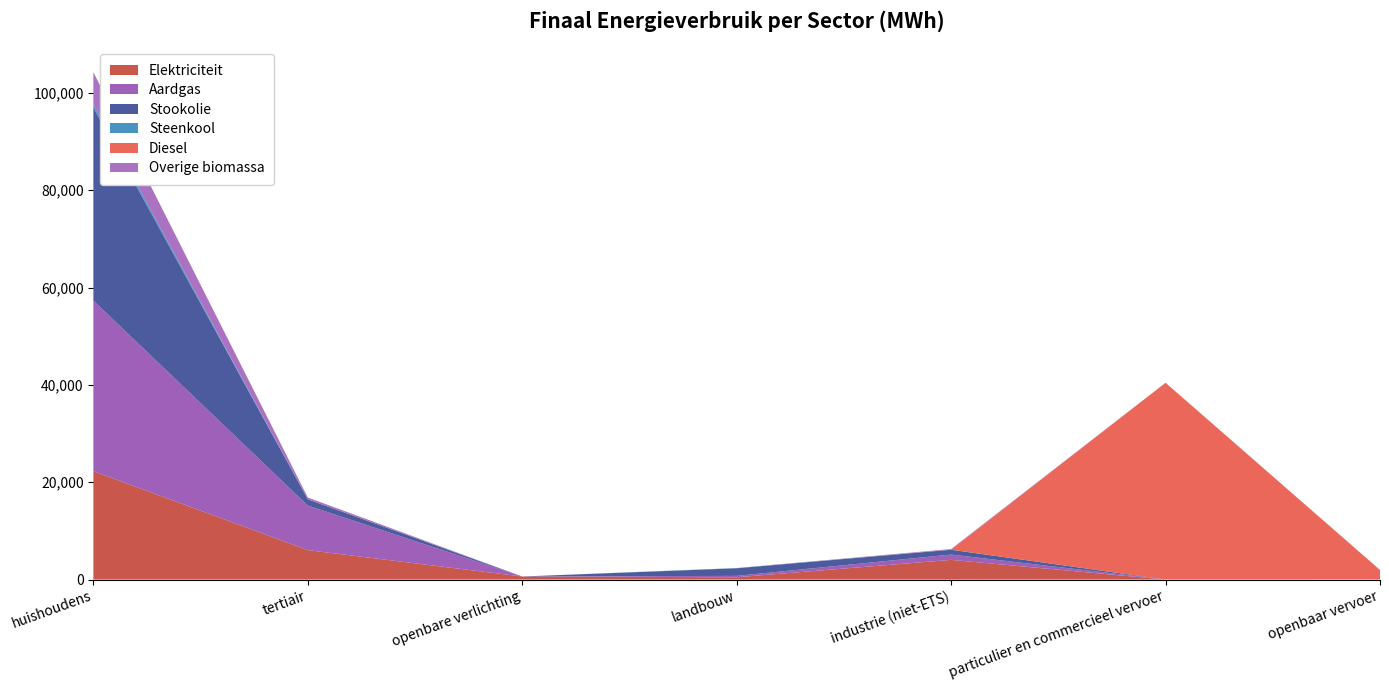

Reading left to right, list all the values displayed in this chart.

Elektriciteit: huishoudens=22269.3	tertiair=6050.0	openbare verlichting=629.2	landbouw=476.7	industrie (niet-ETS)=4047.9	particulier en commercieel vervoer=2.0	openbaar vervoer=9.9
Aardgas: huishoudens=35044.3	tertiair=9153.2	openbare verlichting=0.0	landbouw=282.2	industrie (niet-ETS)=1093.7	particulier en commercieel vervoer=2.9	openbaar vervoer=0.0
Stookolie: huishoudens=39634.5	tertiair=1284.0	openbare verlichting=0.0	landbouw=1555.6	industrie (niet-ETS)=982.8	particulier en commercieel vervoer=0.0	openbaar vervoer=0.0
Steenkool: huishoudens=719.2	tertiair=0.0	openbare verlichting=0.0	landbouw=59.0	industrie (niet-ETS)=17.5	particulier en commercieel vervoer=0.0	openbaar vervoer=0.0
Diesel: huishoudens=0.0	tertiair=0.0	openbare verlichting=0.0	landbouw=0.0	industrie (niet-ETS)=0.0	particulier en commercieel vervoer=40431.5	openbaar vervoer=1967.2
Overige biomassa: huishoudens=6573.6	tertiair=376.8	openbare verlichting=0.0	landbouw=0.0	industrie (niet-ETS)=134.0	particulier en commercieel vervoer=0.0	openbaar vervoer=0.0